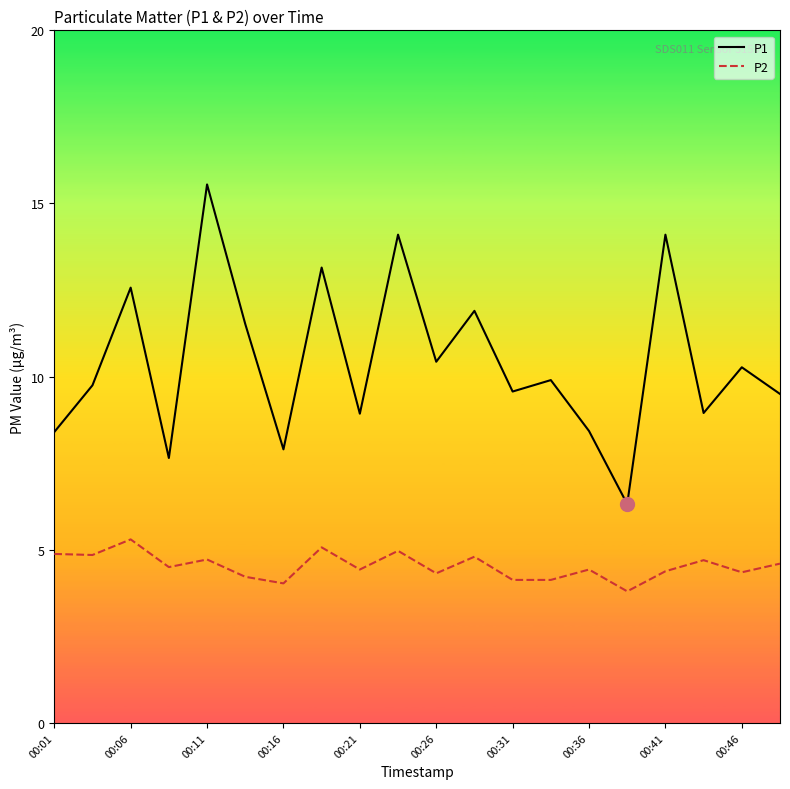

Which series has the widest spread of values?

P1